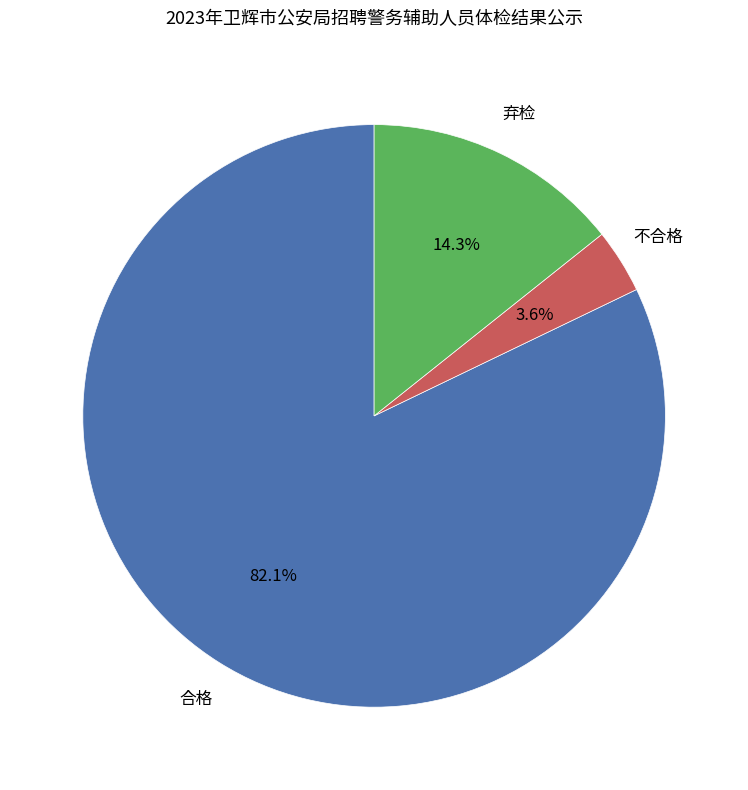

Which category has the biggest portion of the pie?

合格